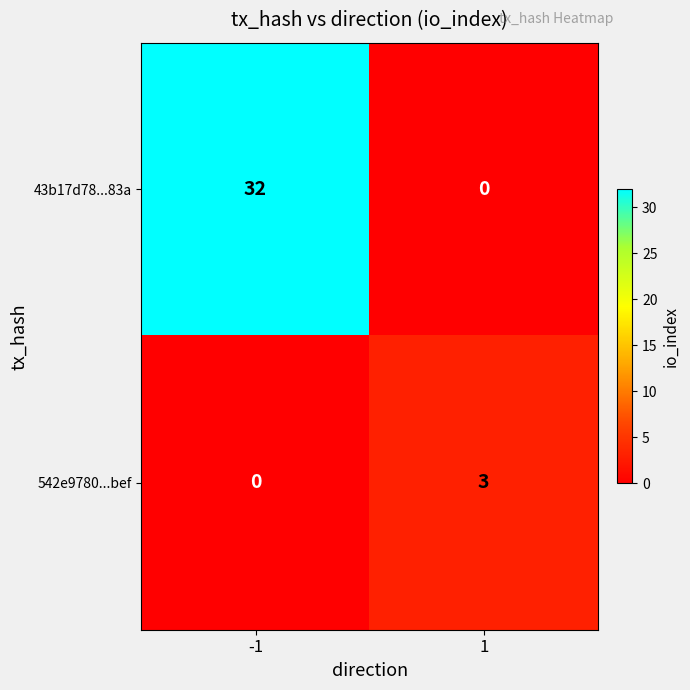

What is the total value across all series at 1?

3